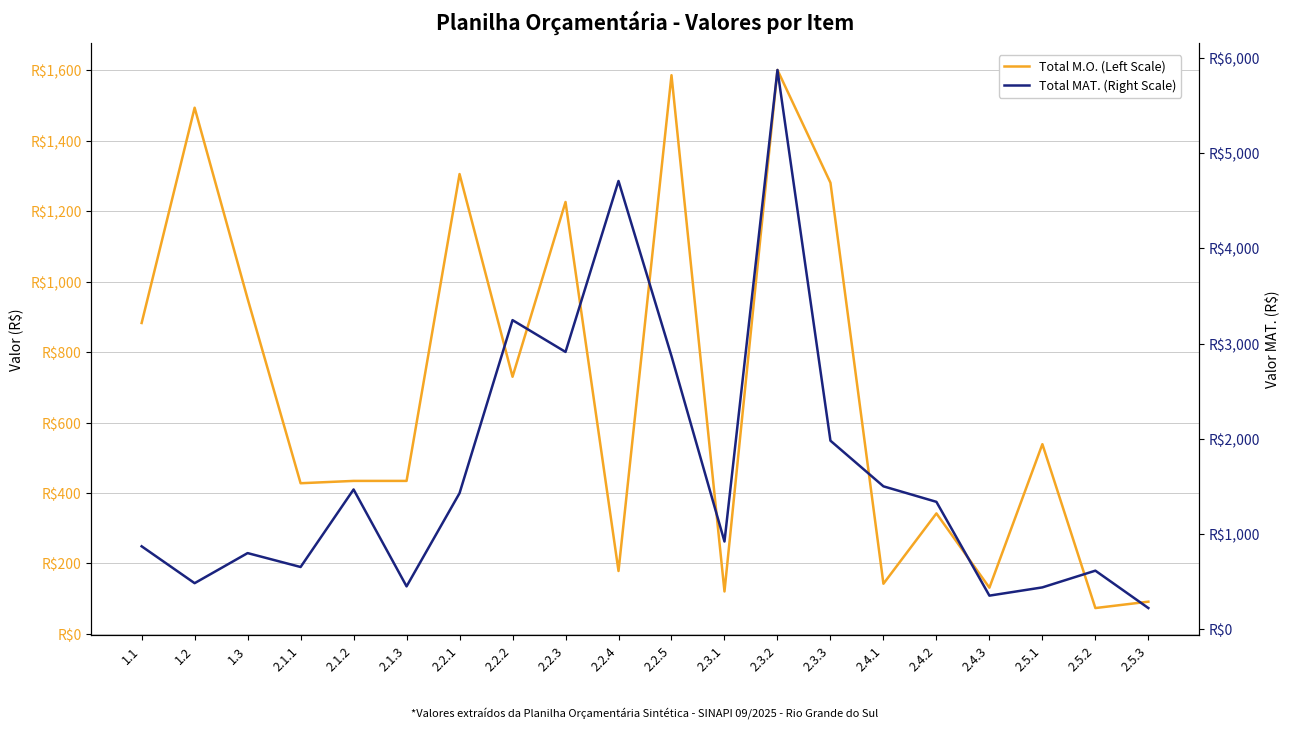

Where is the first local minimum for Total MAT. (Right Scale)?

1.2